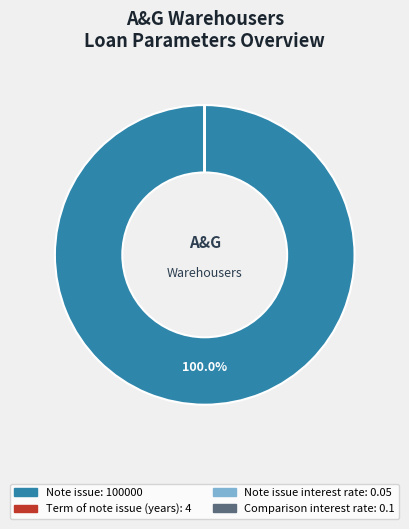

Does any single category account for the majority?

Yes